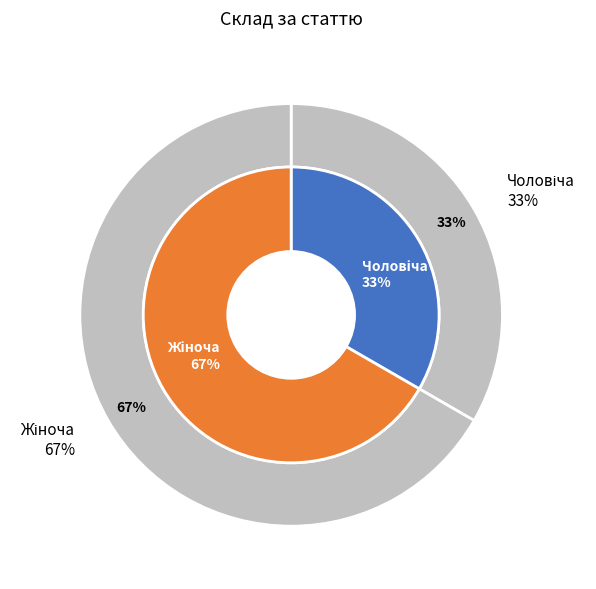

What percentage do Жіноча and Чоловіча together represent?

100.0%